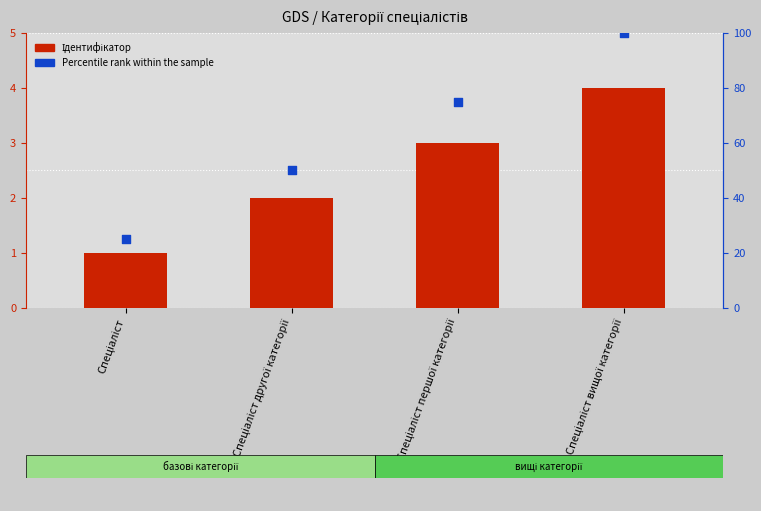

What are all the series names shown in the legend?

Ідентифікатор, Percentile rank within the sample